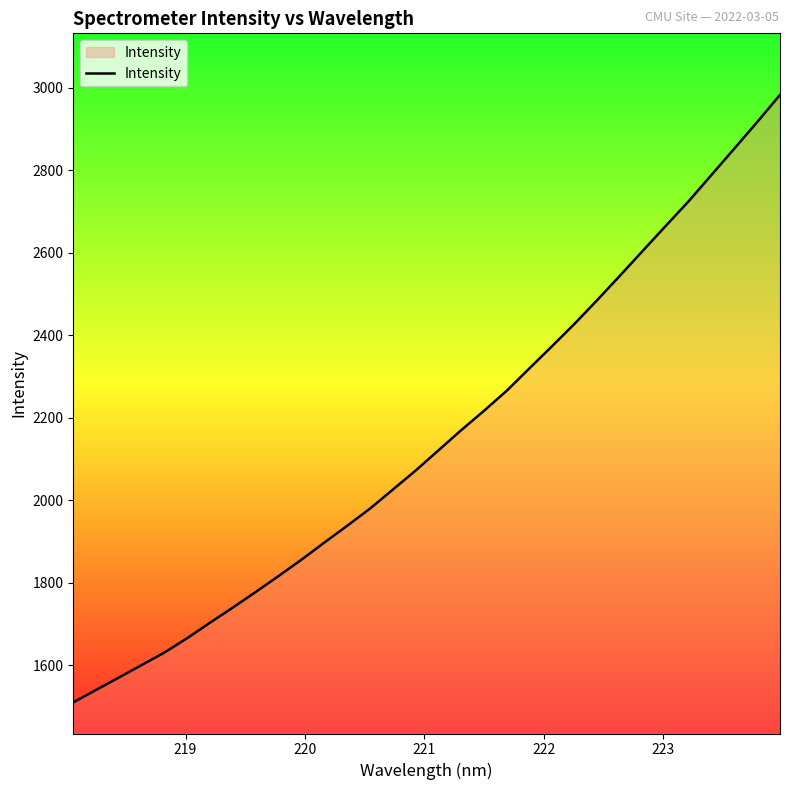

What is the difference between the maximum and minimum values?

1472.6